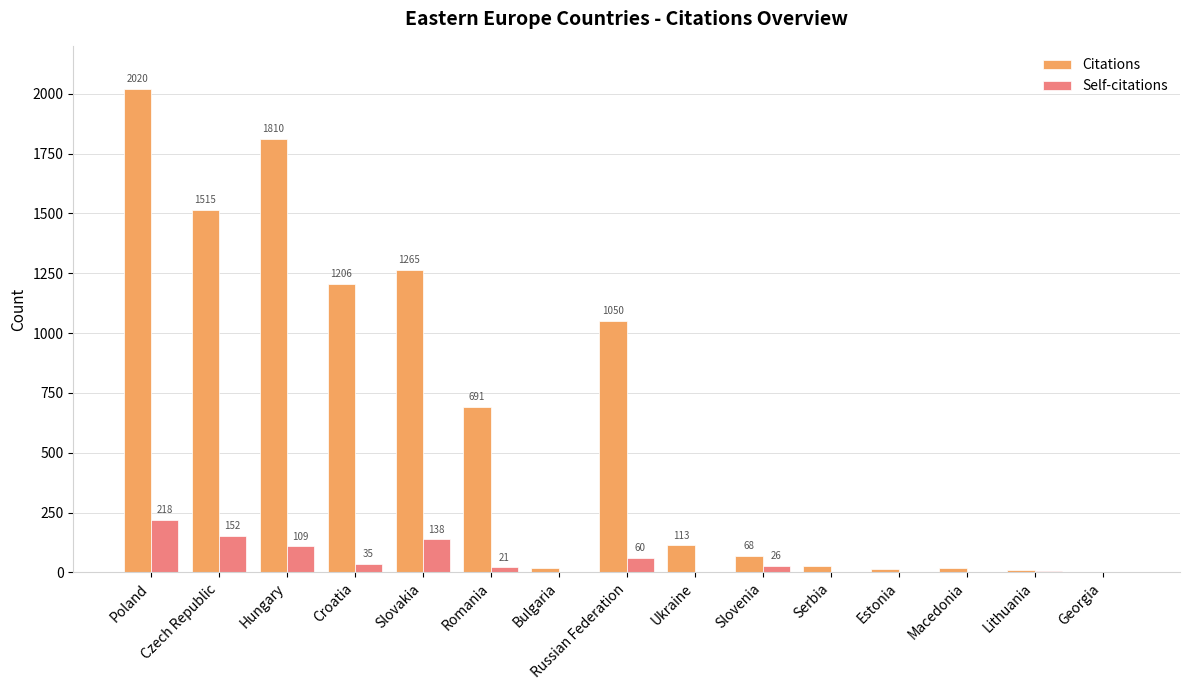

How many groups of bars are there?

15